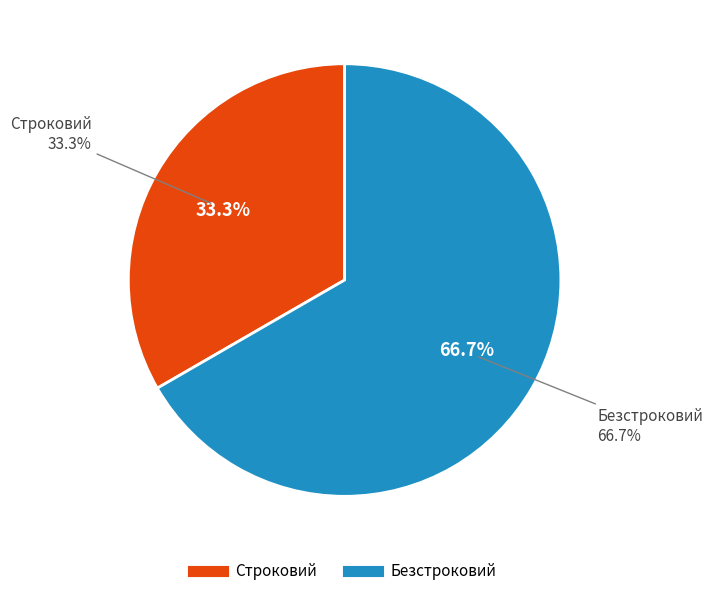

Is it true that Безстроковий is 77% of the pie?

False